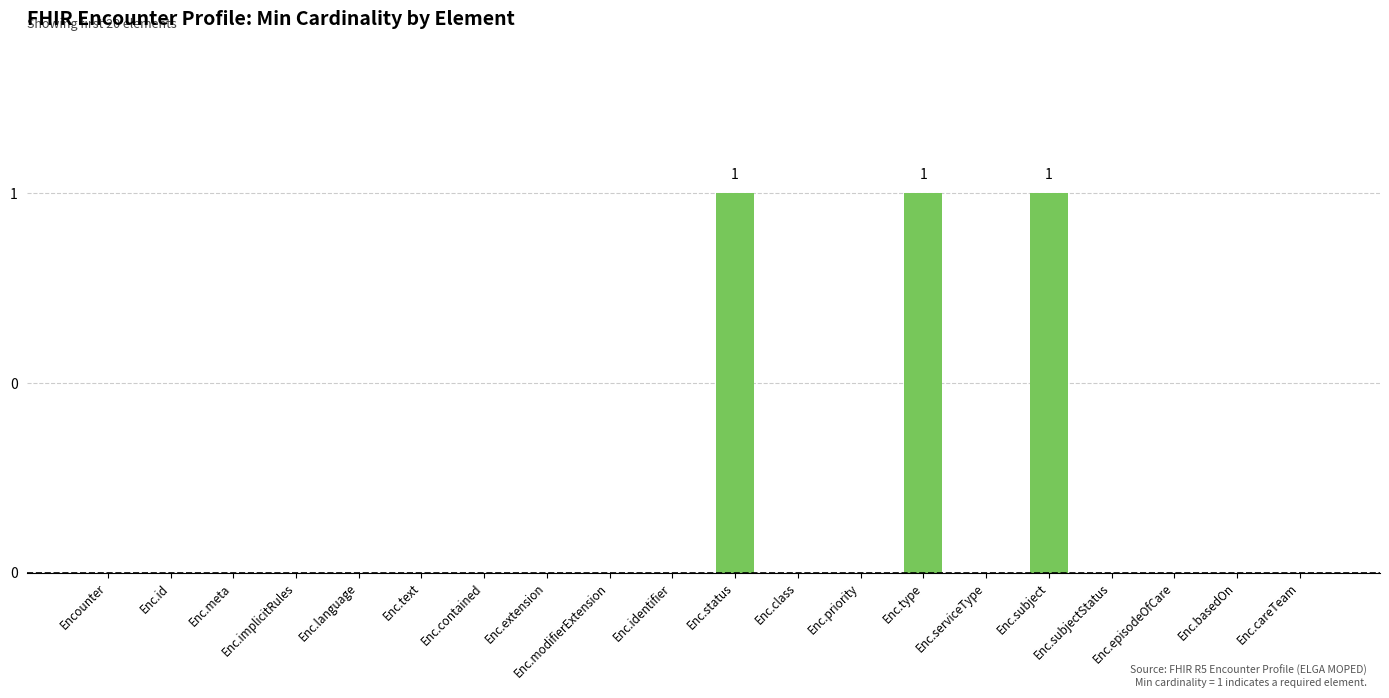

Reading right to left, transcribe all the data shown in this chart.

Enc.careTeam=0	Enc.basedOn=0	Enc.episodeOfCare=0	Enc.subjectStatus=0	Enc.subject=1	Enc.serviceType=0	Enc.type=1	Enc.priority=0	Enc.class=0	Enc.status=1	Enc.identifier=0	Enc.modifierExtension=0	Enc.extension=0	Enc.contained=0	Enc.text=0	Enc.language=0	Enc.implicitRules=0	Enc.meta=0	Enc.id=0	Encounter=0